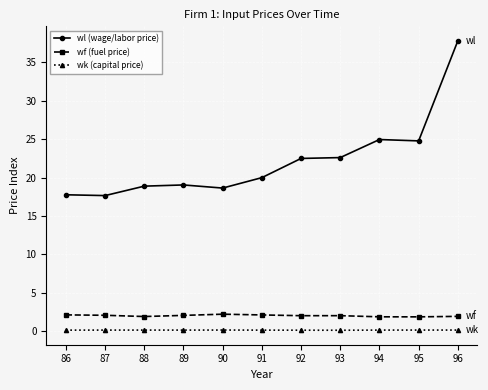

What is the maximum value shown in the chart?

37.8